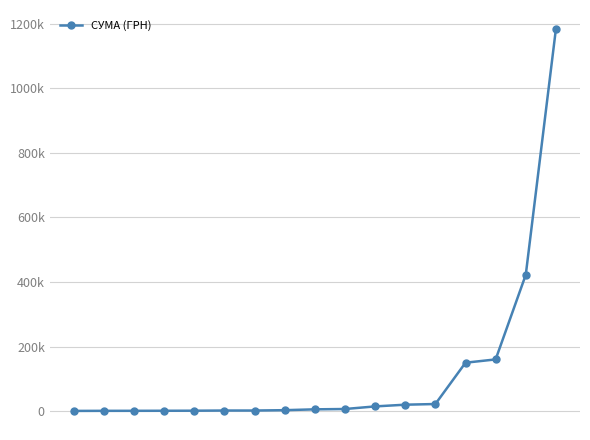

Rank the categories by value from lowest to highest.

0, 1, 2, 3, 4, 5, 6, 7, 8, 9, 10, 11, 12, 13, 14, 15, 16